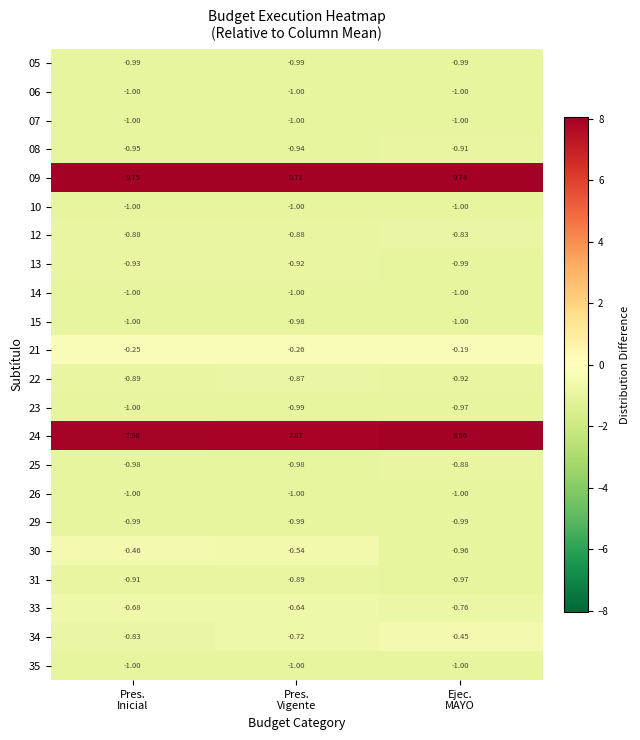

Which series has the largest range (max minus min)?

30